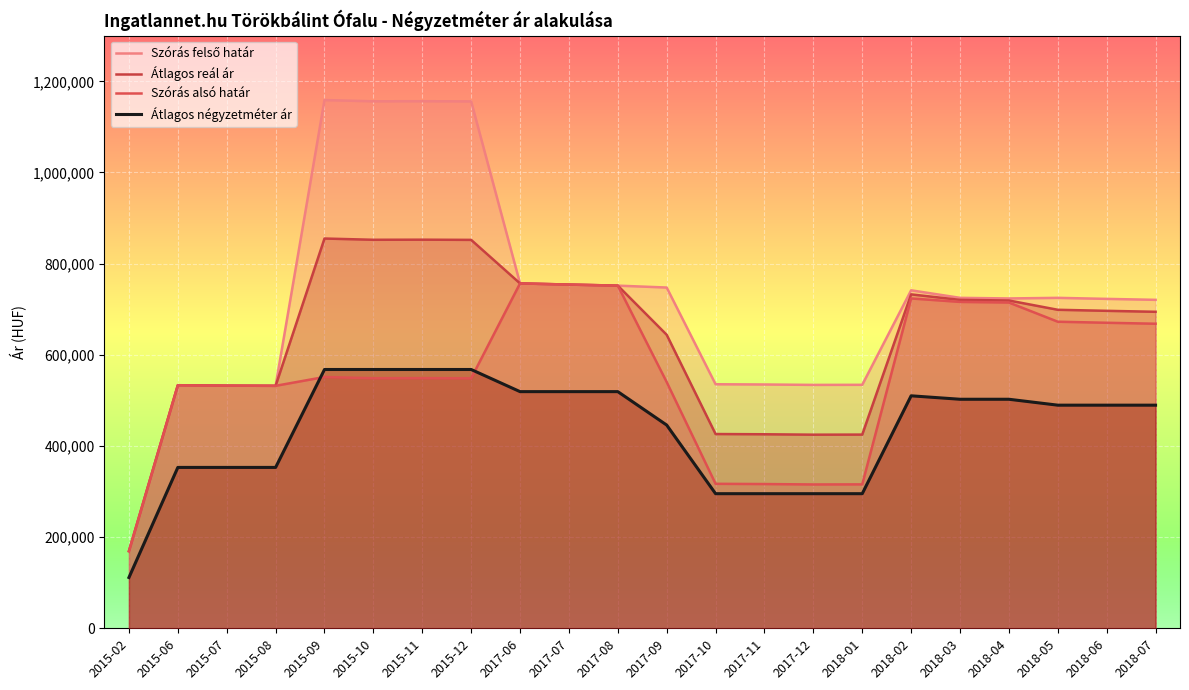

What value does the Átlagos négyzetméter ár series have at 2015-11, to the nearest 10?

567770